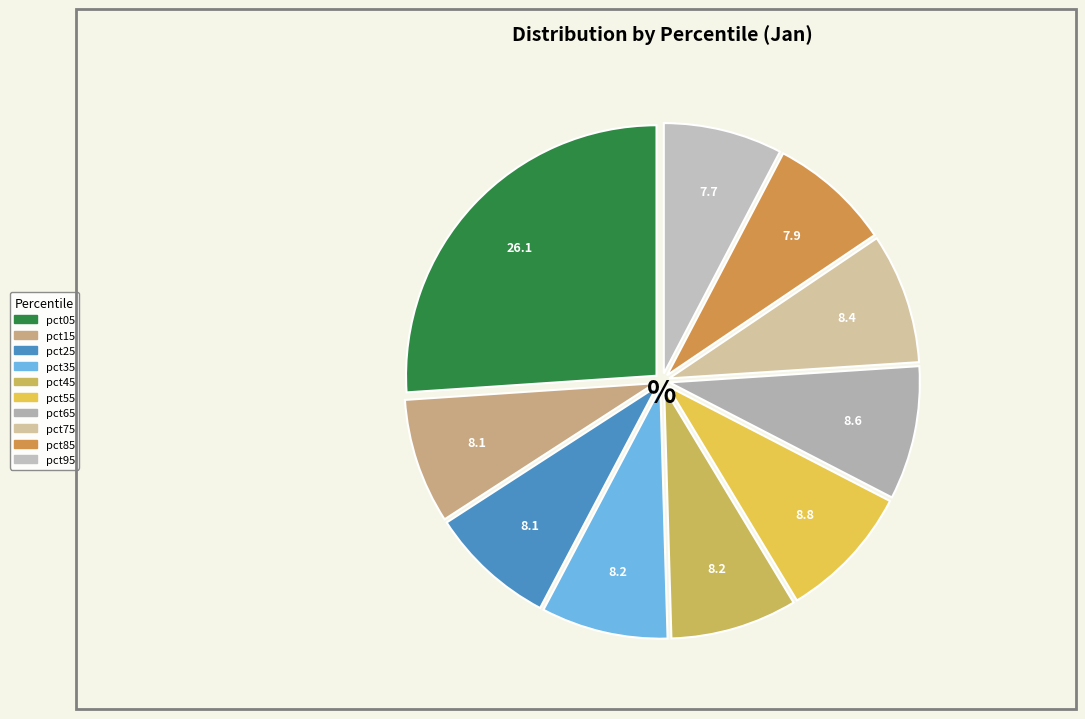

What is the smallest slice in the pie chart?

pct95